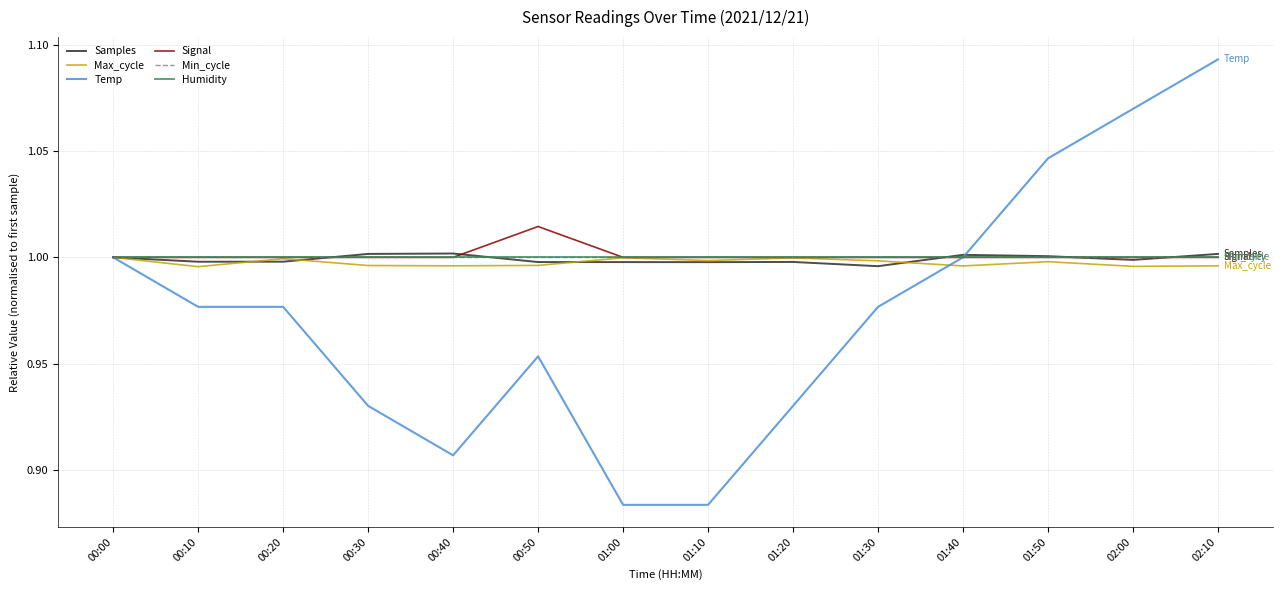

Which has a higher value, 02:00 or 00:30?

00:30